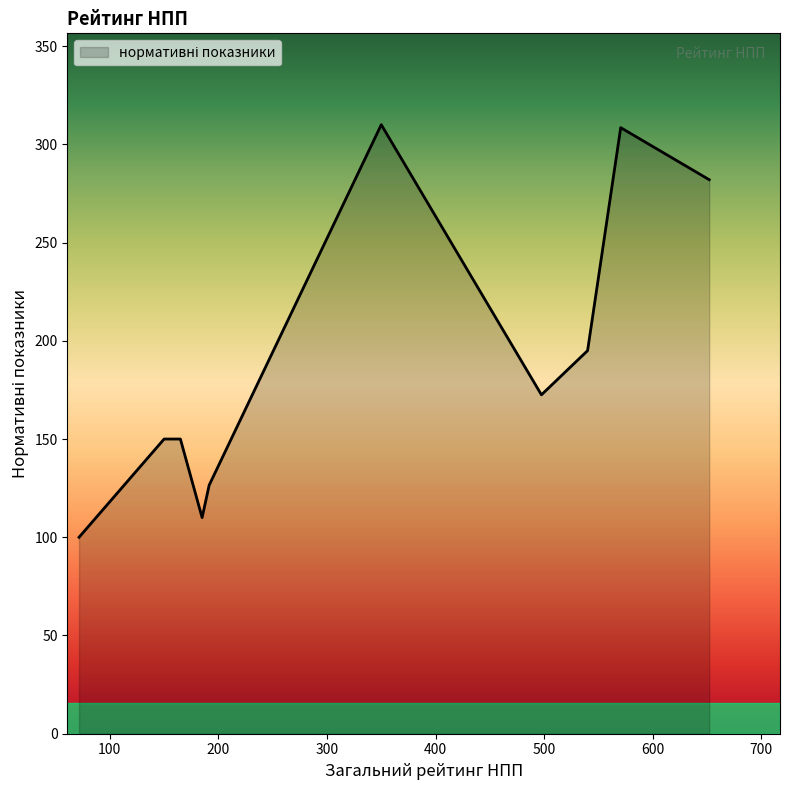

How many distinct data groups are displayed?

1